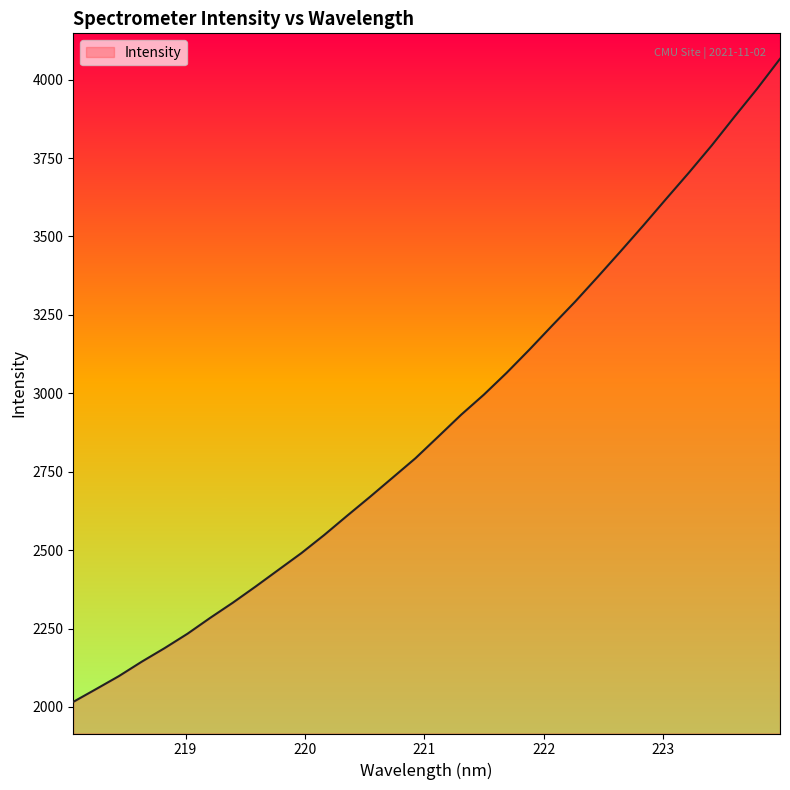

What is the difference between the maximum and minimum values?

2049.9